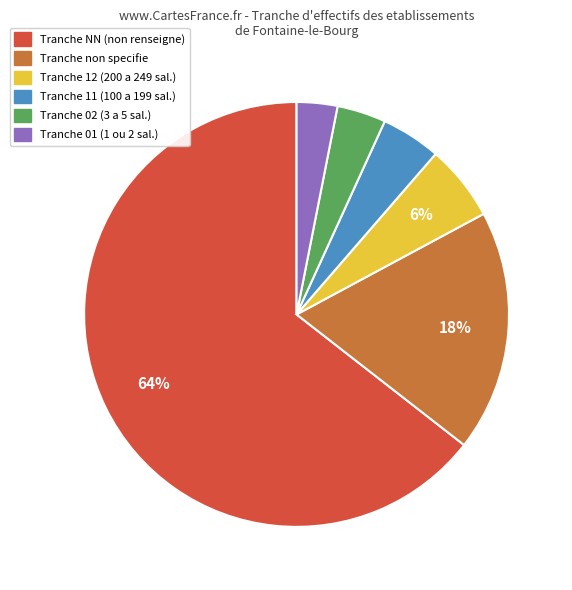

Is there any slice that represents more than half of the pie?

Yes